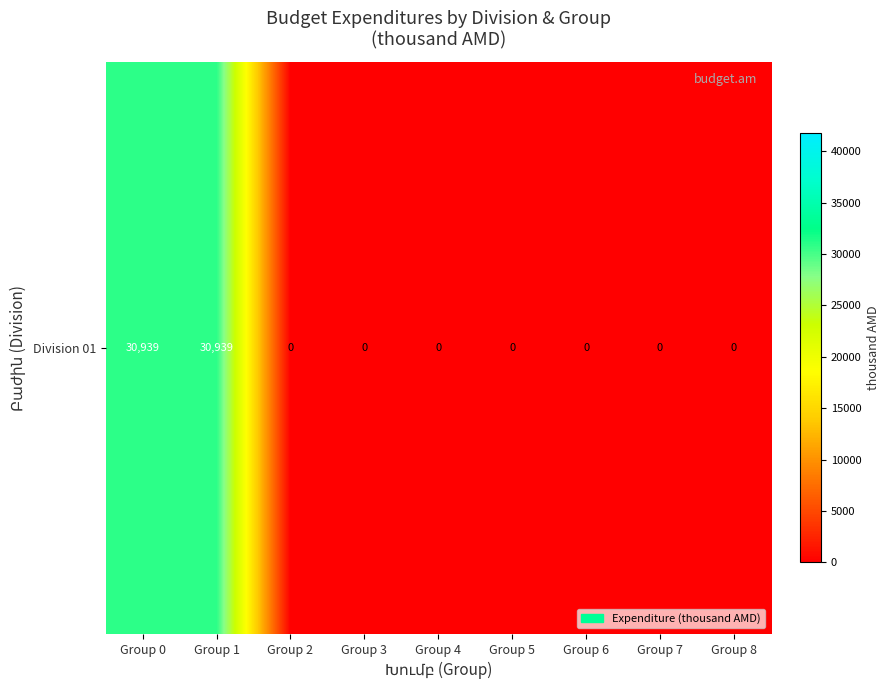

Reading right to left, what are all the values shown in this chart?

Group 8=0.0	Group 7=0.0	Group 6=0.0	Group 5=0.0	Group 4=0.0	Group 3=0.0	Group 2=0.0	Group 1=30938.7	Group 0=30938.7